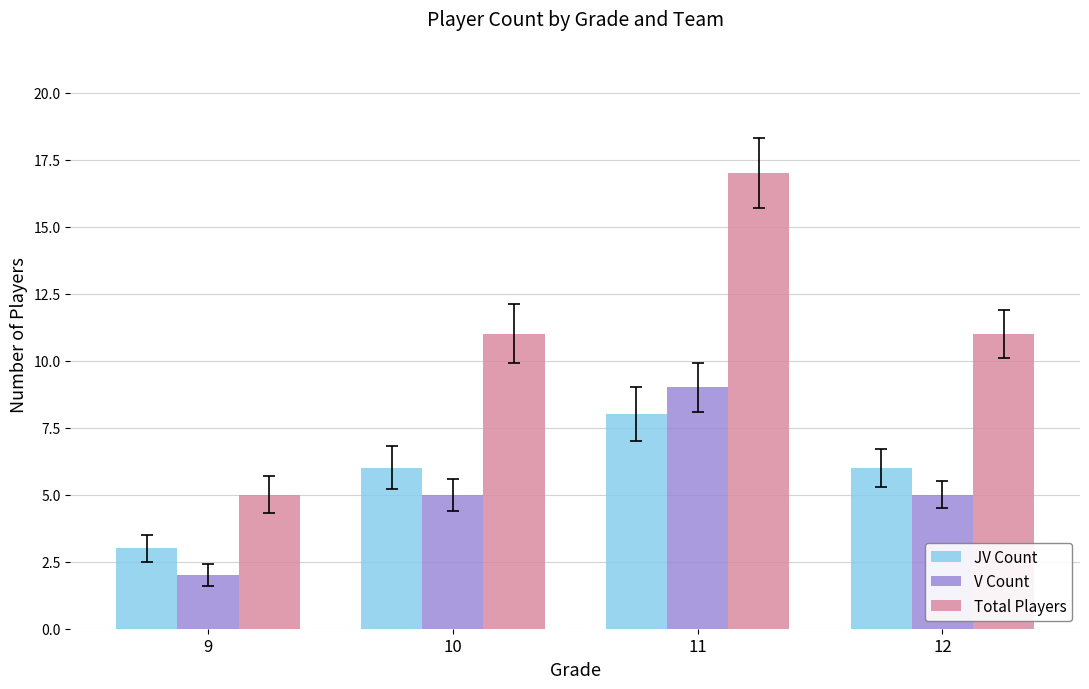

Which category has the highest value in the V Count series?

11